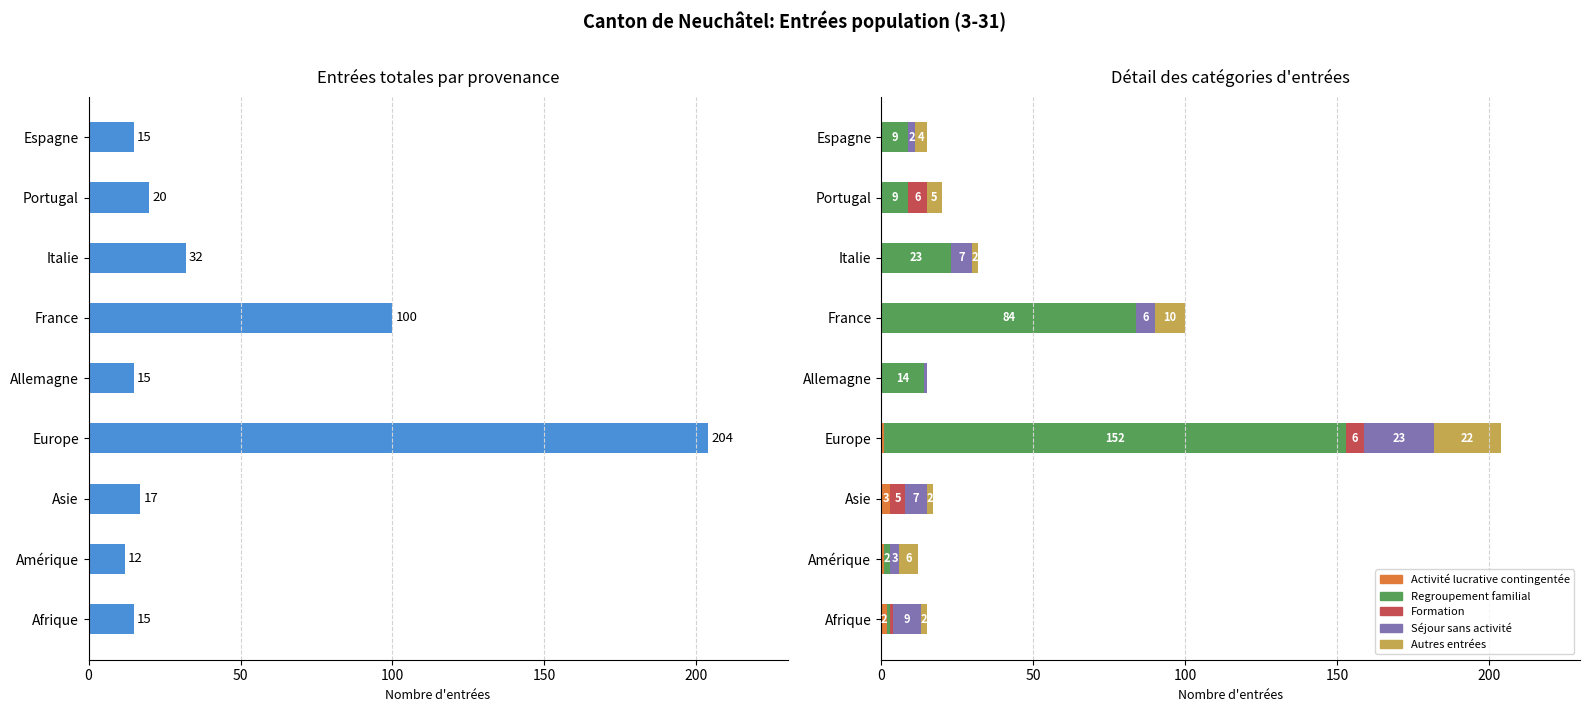

Is it true that Regroupement familial equals 14 at Allemagne?

True